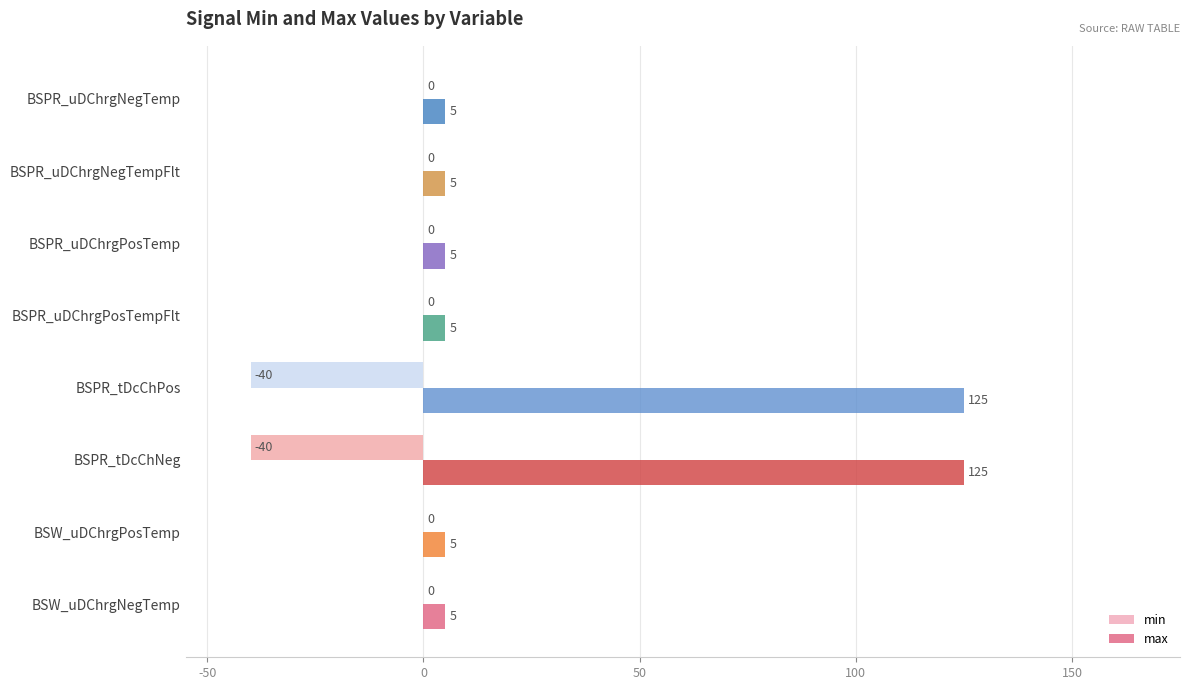

What is the maximum value for max?

125